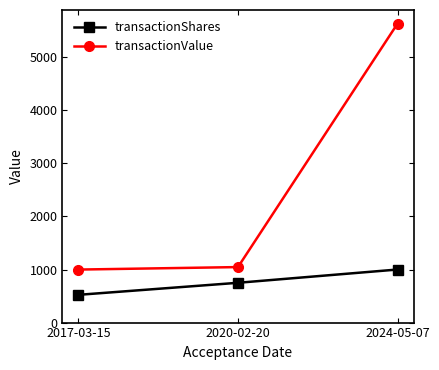

At 2017-03-15, list the series in order from largest to smallest.

transactionValue, transactionShares